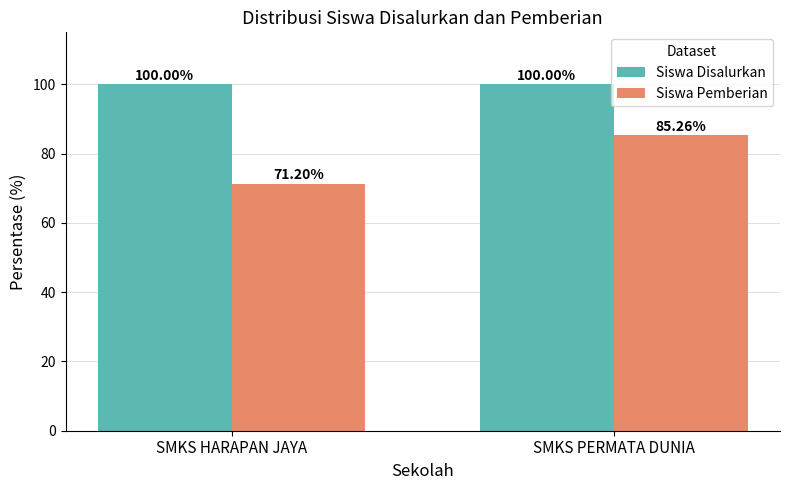

Which series has the widest spread of values?

Siswa Pemberian